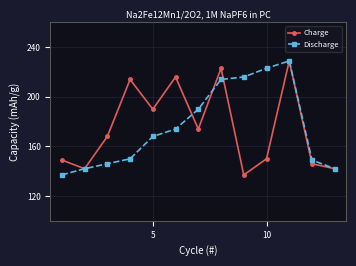

How many series are shown in this chart?

2